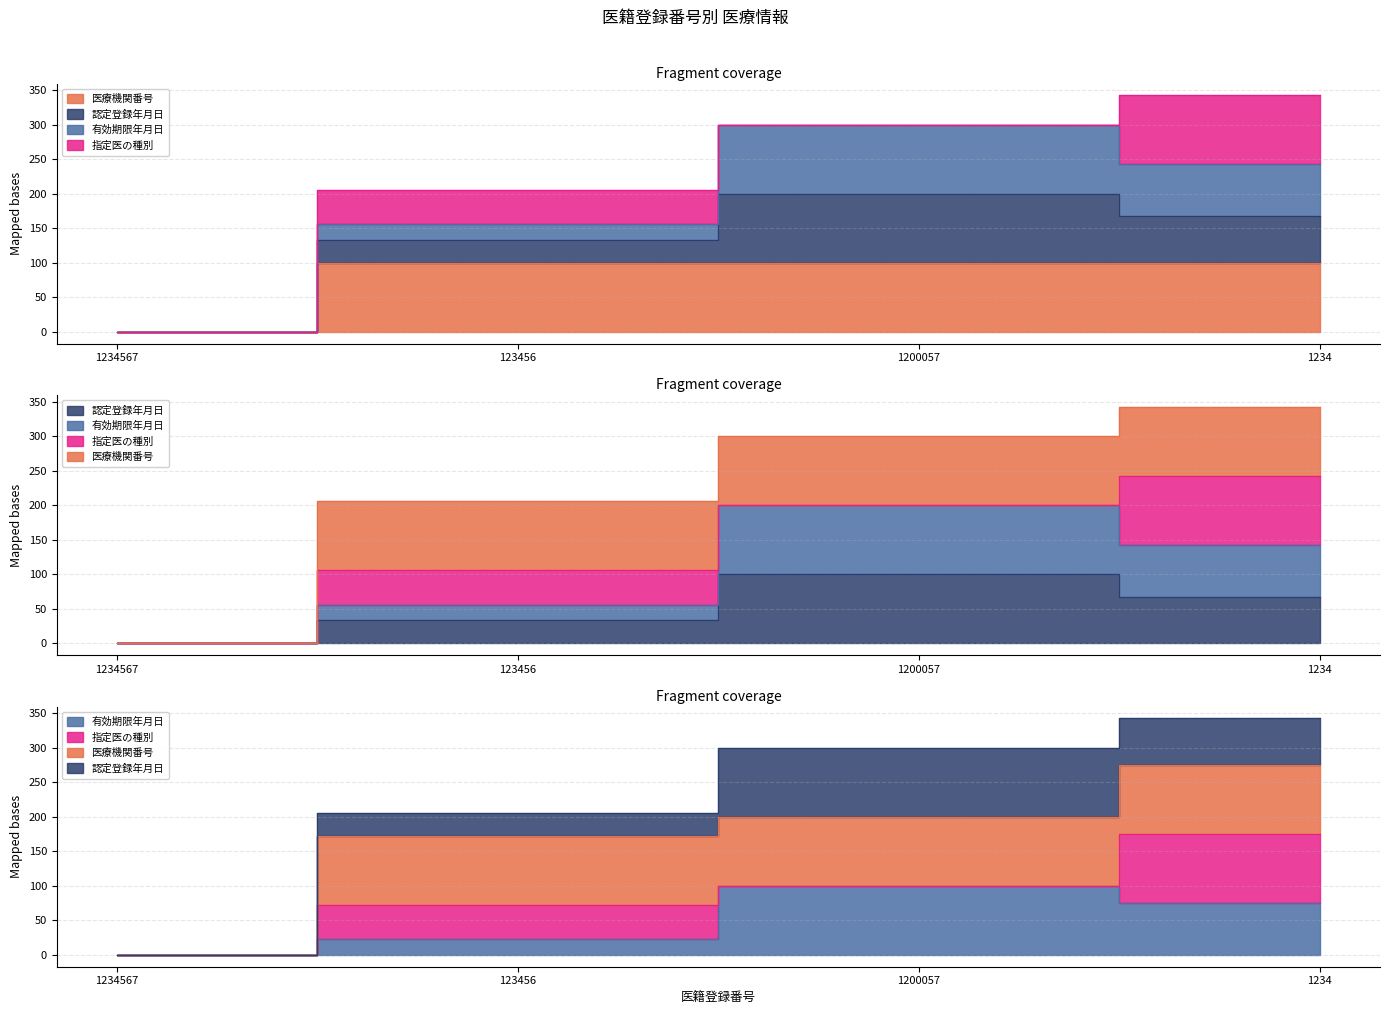

What is the maximum value for 認定登録年月日?

100.0